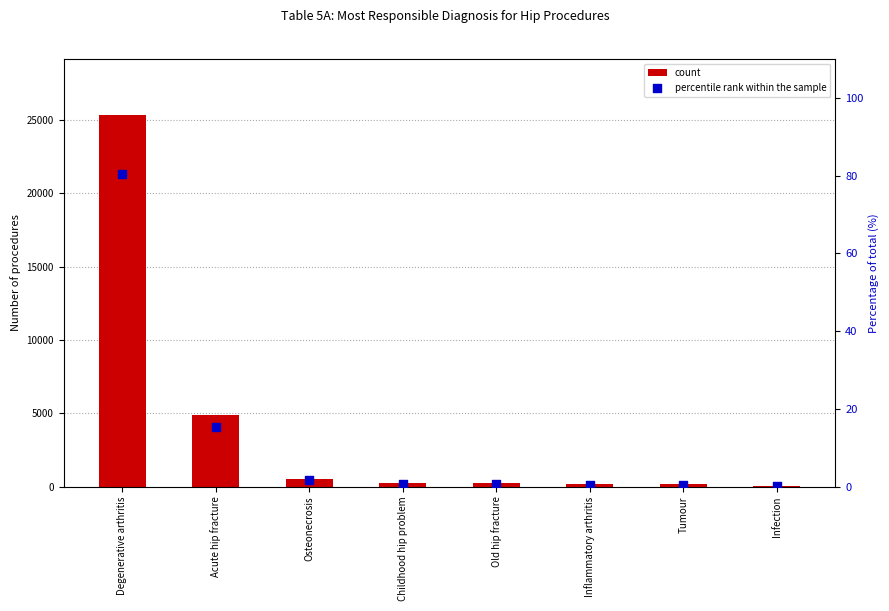

Which series contains the highest Y value?

count